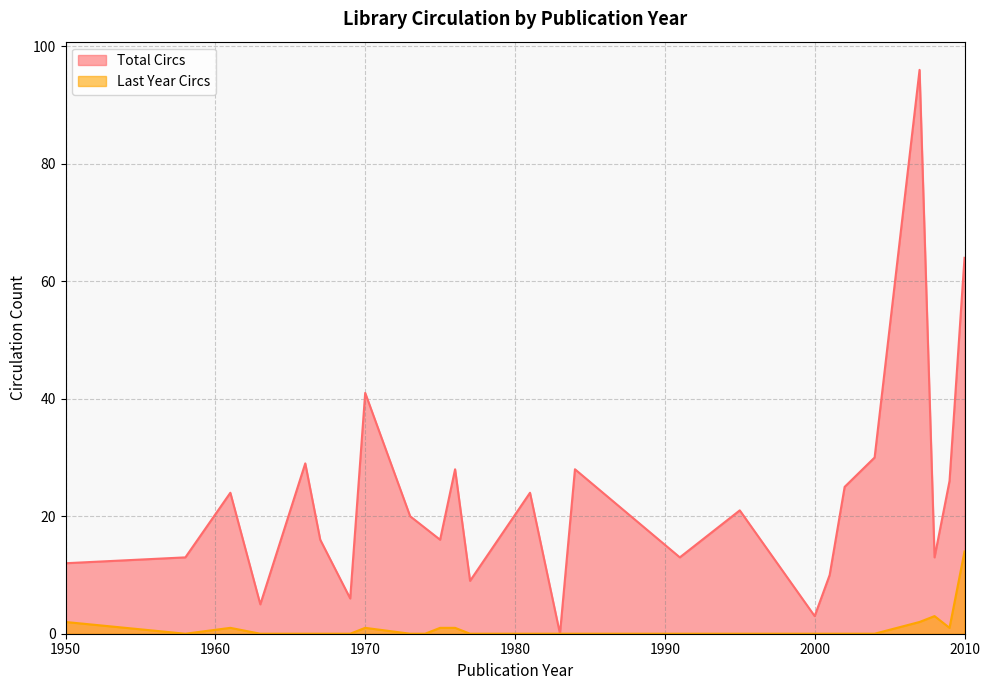

At 1981, list the series in order from largest to smallest.

Total Circs, Last Year Circs